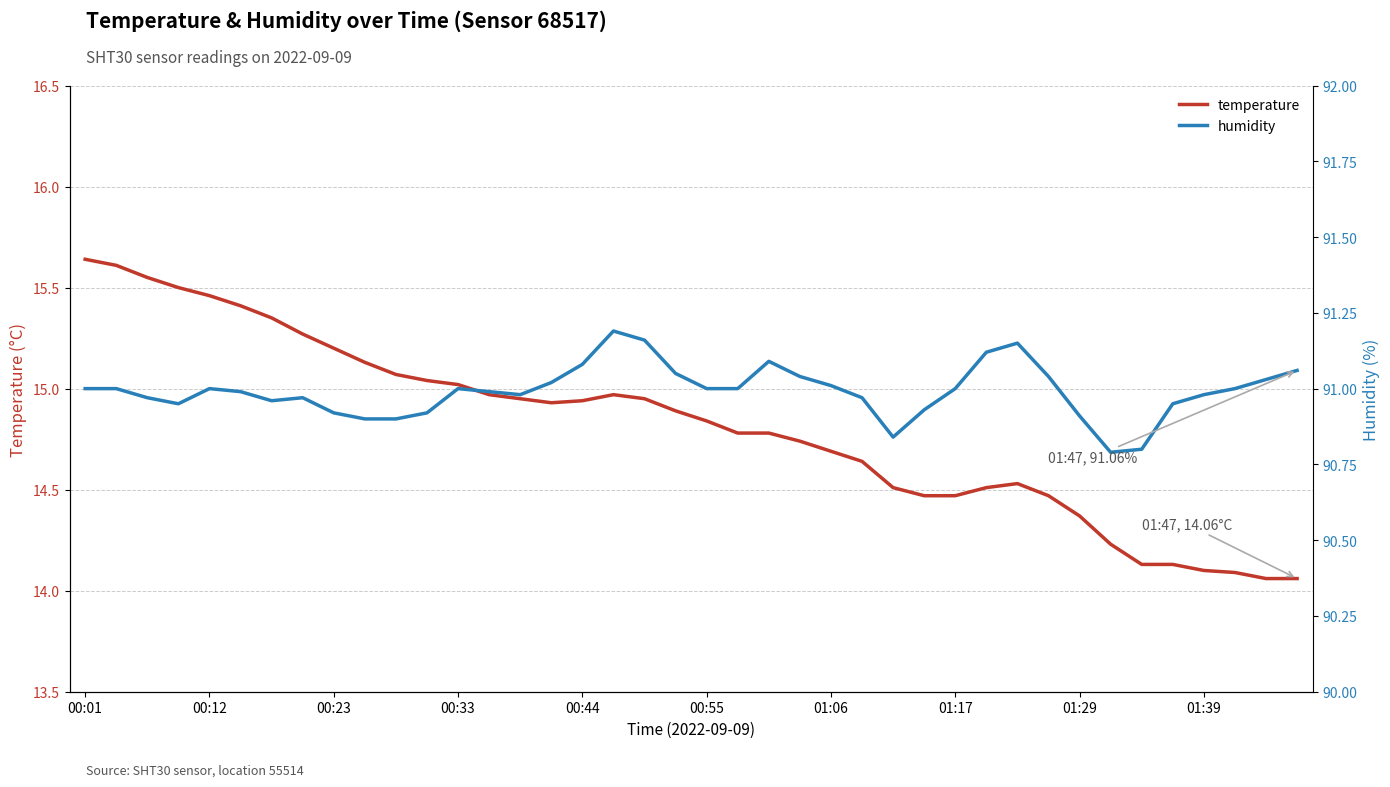

What is the difference between the maximum and second lowest values in the temperature series?

1.6